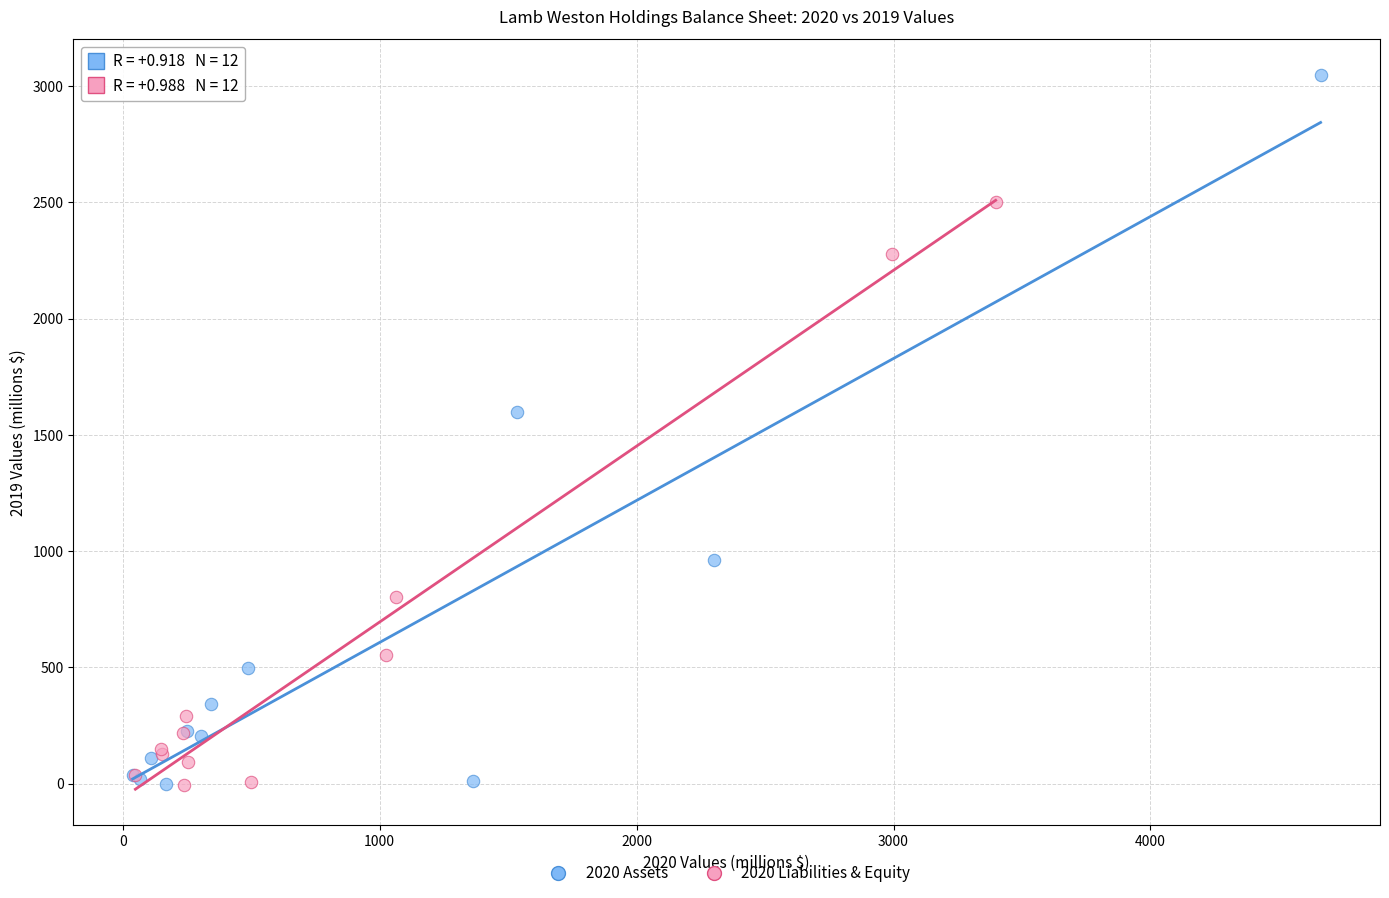

Which series has the largest Y range (max minus min)?

2020 Assets